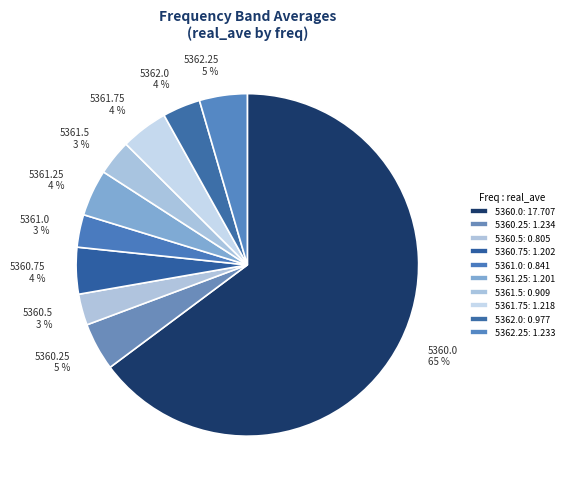

Is it true that 5362.25 5 % is 13% of the pie?

False